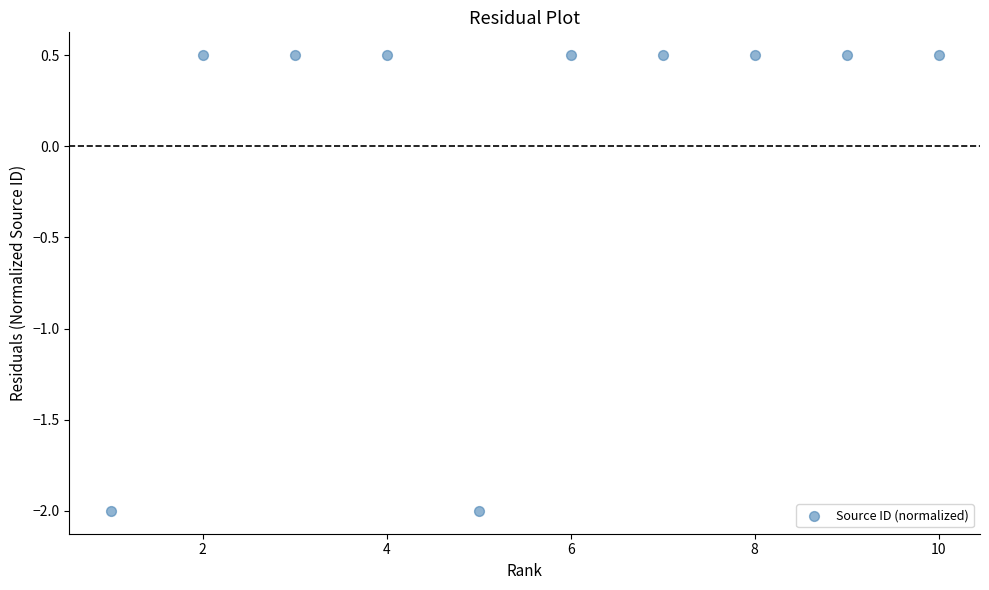

What is the range of X values (max minus min)?

9.0